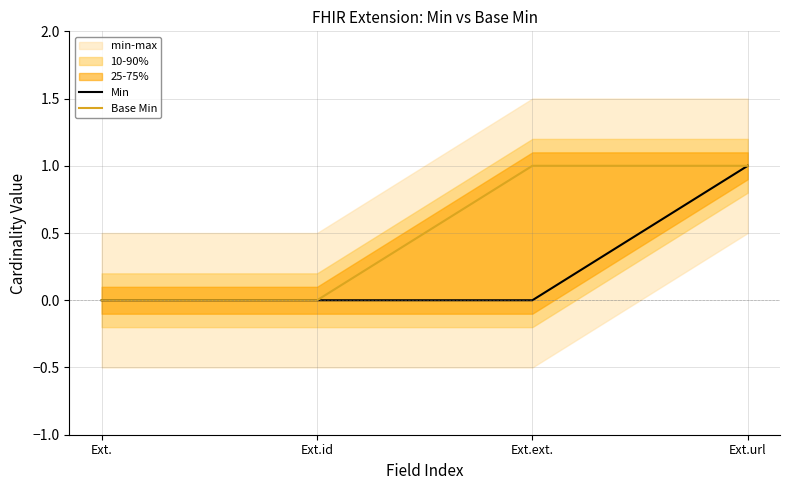

Reading left to right, extract all data points from this chart.

Min: 0	0	0	1
Base Min: 0	0	1	1